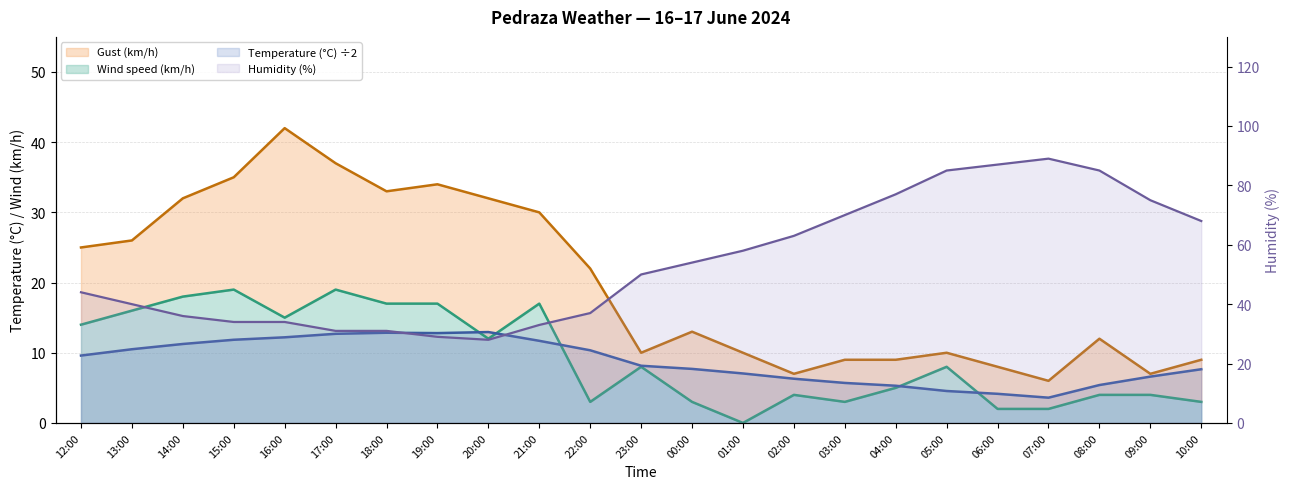

What is the highest value of the Humidity (%) series?

89.0